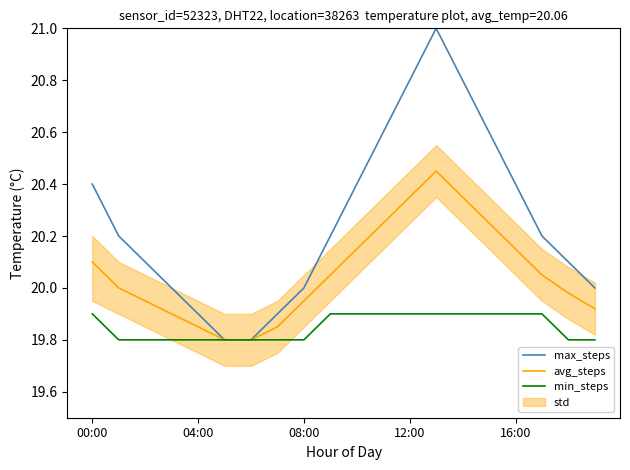

Which series has the largest range (max minus min)?

max_steps